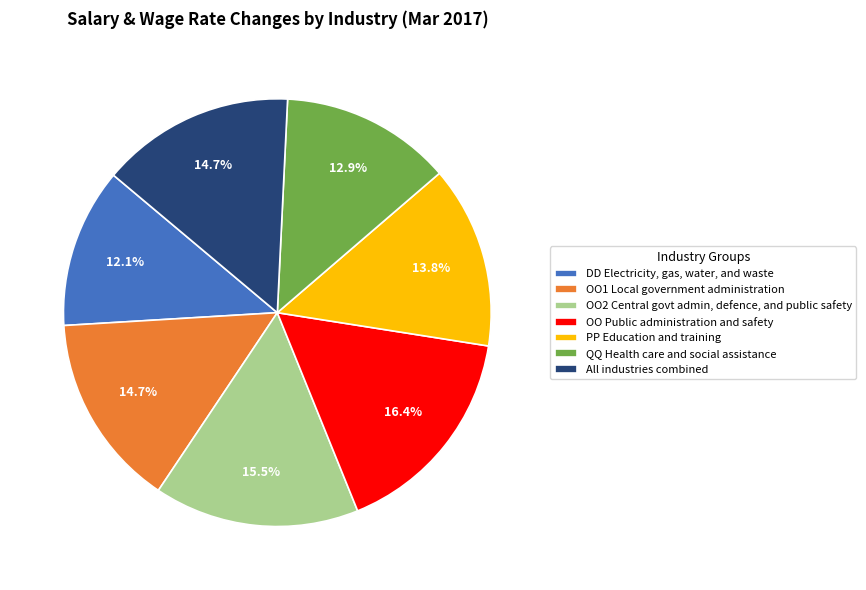

What is the ratio of the value at QQ Health care and social assistance to the value at PP Education and training?

0.9